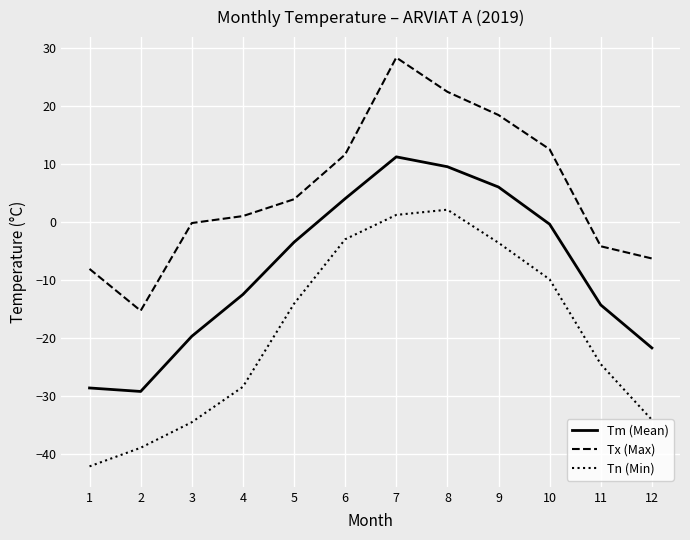

Which series changed the most between 2 and 3?

Tx (Max)